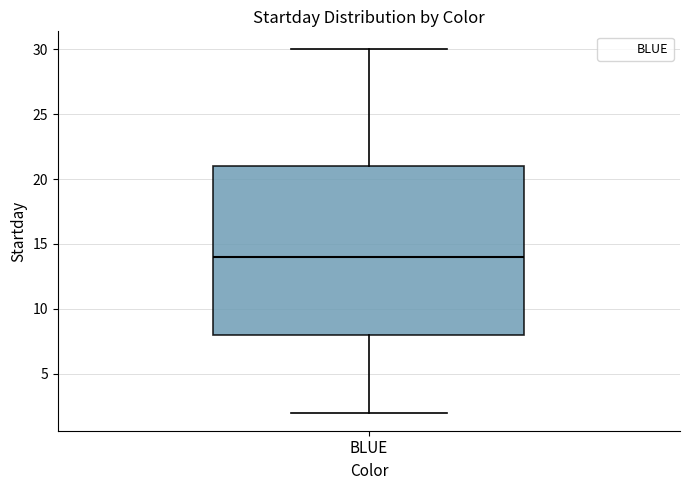

Where is the lower edge of the box for BLUE on the y-axis? The values are not printed on the chart, so give them approximately, as read against the axis.

8